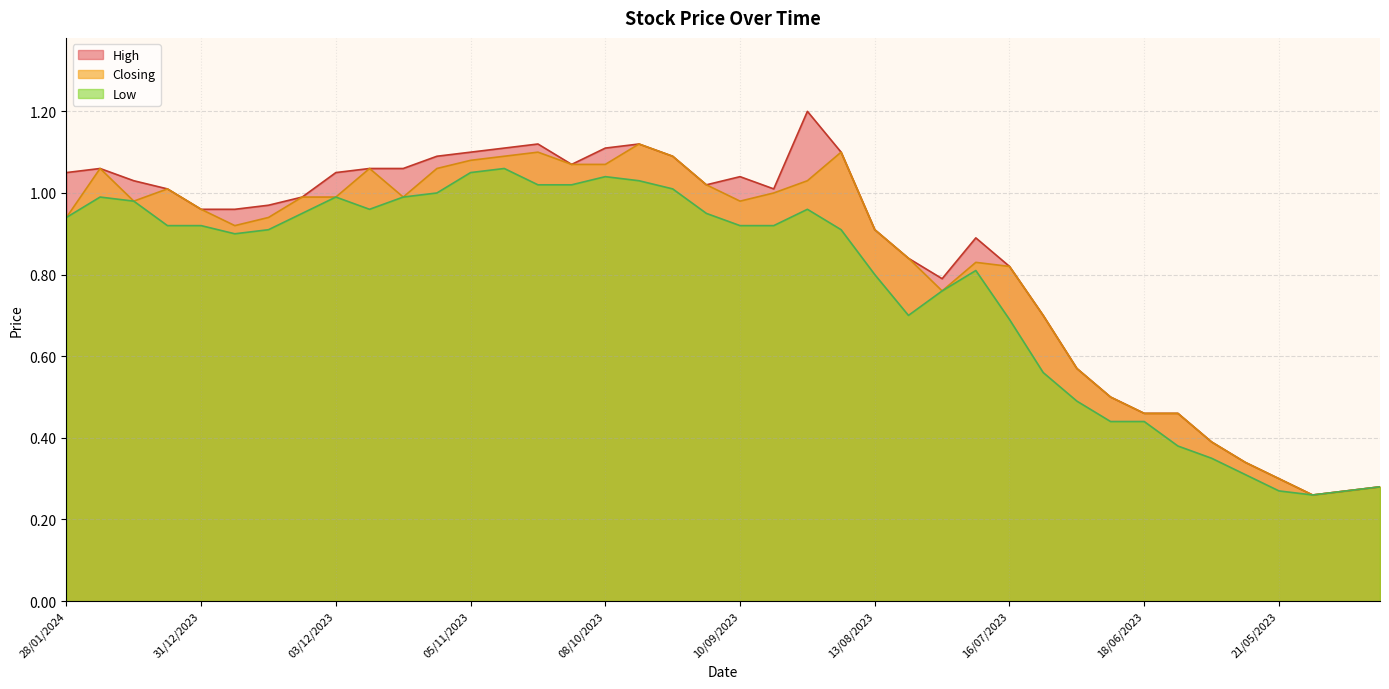

In Low, how many points are lower than both neighbors (excluding endpoints)?

4